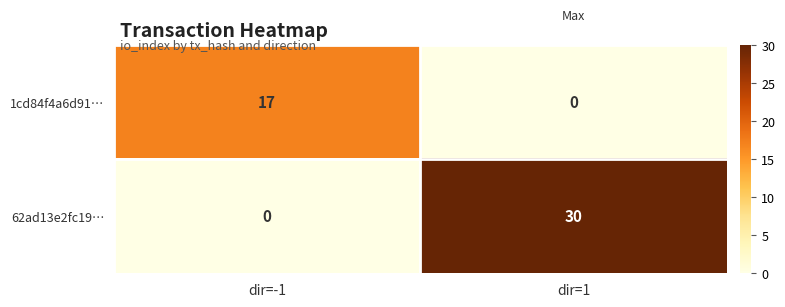

List the series in order of their overall mean, highest first.

62ad13e2fc19…, 1cd84f4a6d91…